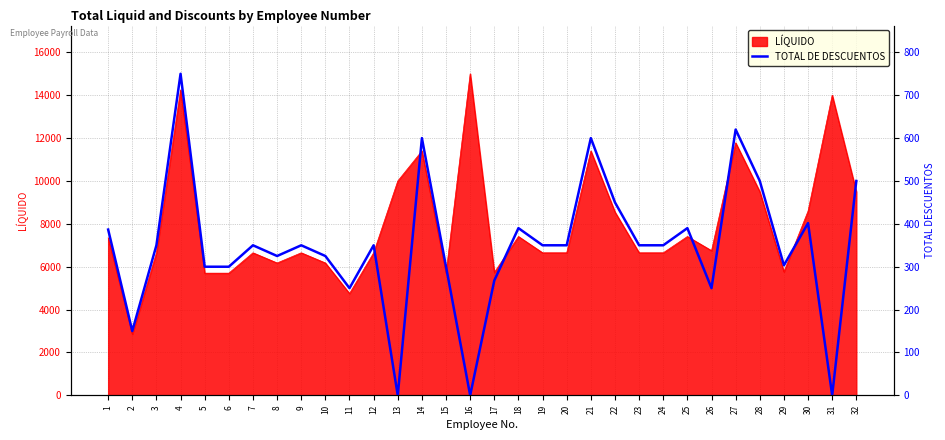

Reading left to right, list all the values displayed in this chart.

7733.4	3000.0	7000.0	15000.0	6000.0	6000.0	7000.0	6500.0	7000.0	6500.0	5000.0	7000.0	0.0	12000.0	6000.0	0.0	5357.2	7800.0	7000.0	7000.0	12000.0	9000.0	7000.0	7000.0	7800.0	5000.0	12400.0	10000.0	6066.6	8035.8	0.0	10000.0